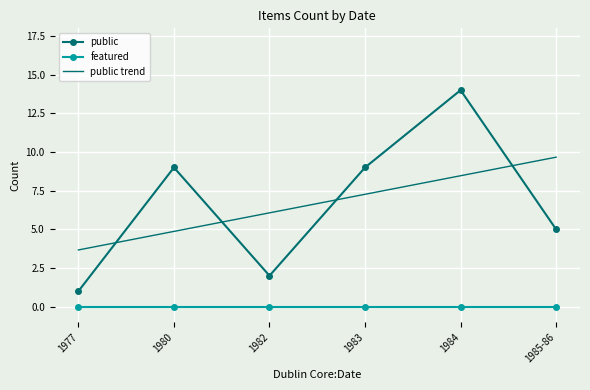

True or false: public has a value of 12.2 at 1983.

False